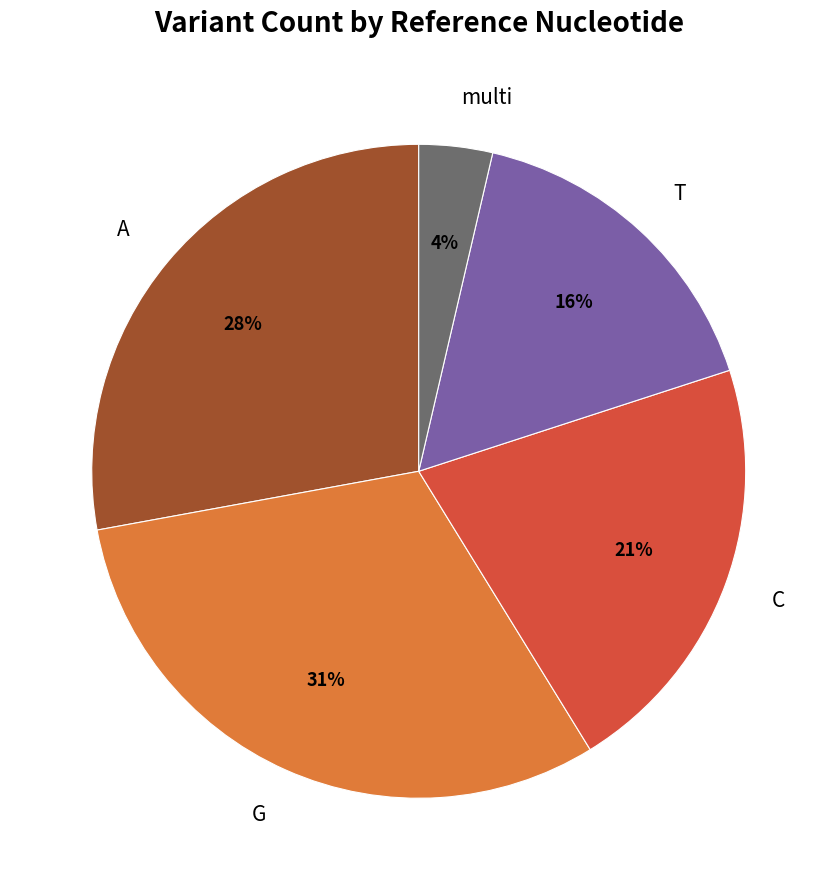

Count the number of slices in the pie.

5